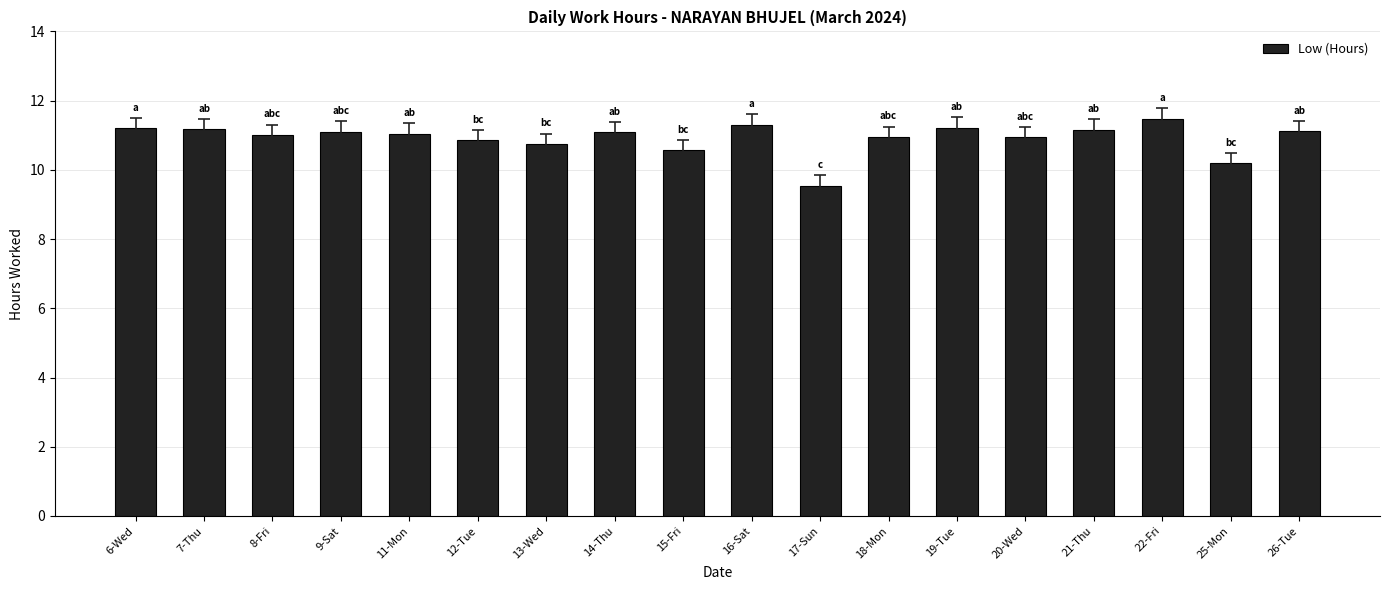

What position from the right is 20-Wed?

5